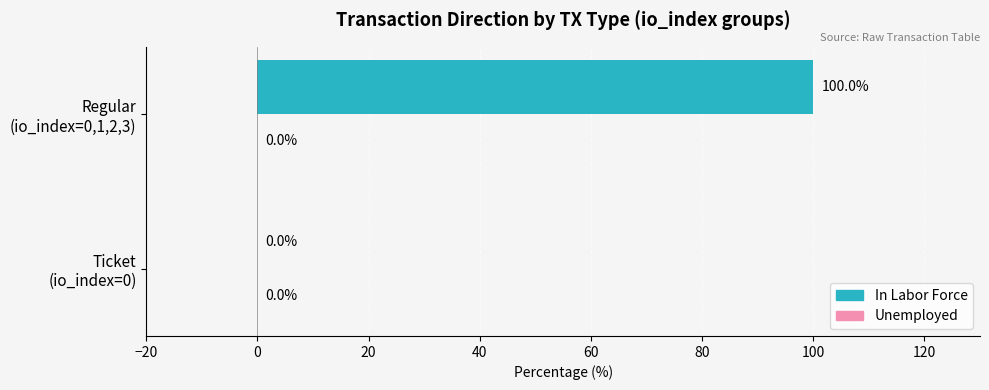

What is the sum of all values?

100